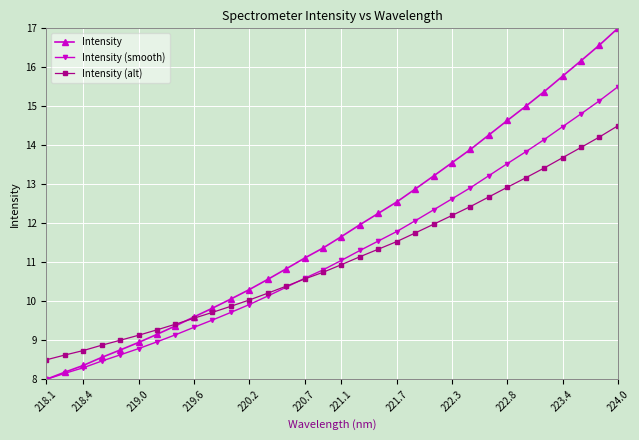

List the series in order of their peak value, lowest first.

Intensity (alt), Intensity (smooth), Intensity